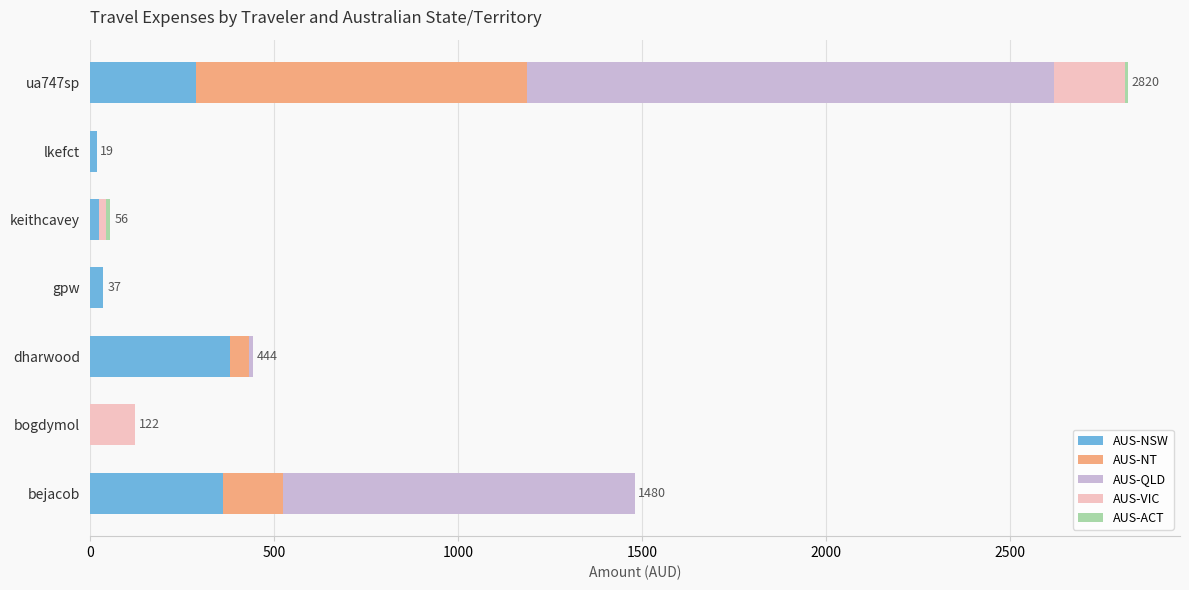

At which category is the sum across all series the highest?

ua747sp